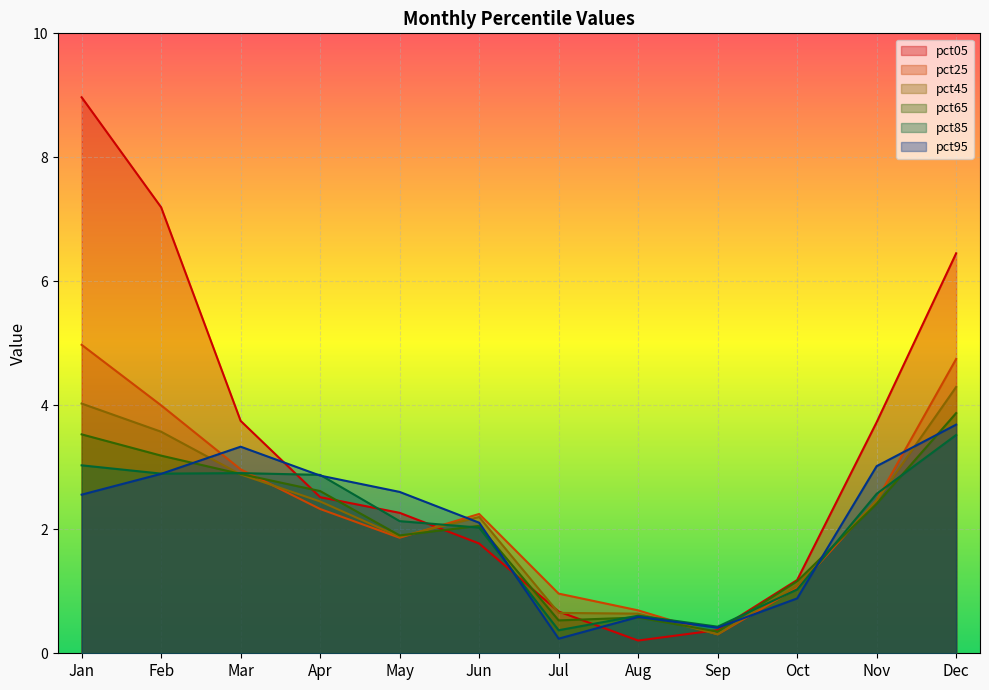

Which series changed the most between Mar and May?

pct05